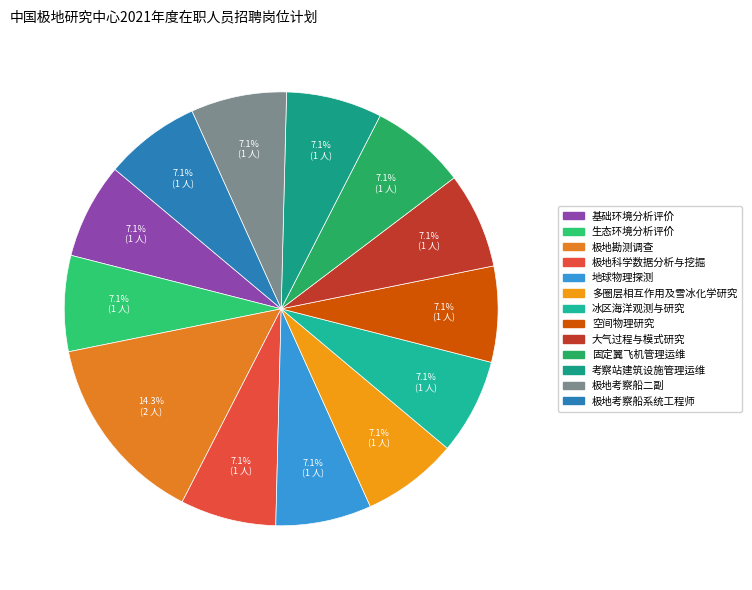

What is the ratio of the value at 考察站建筑设施管理运维 to the value at 大气过程与模式研究?

1.0